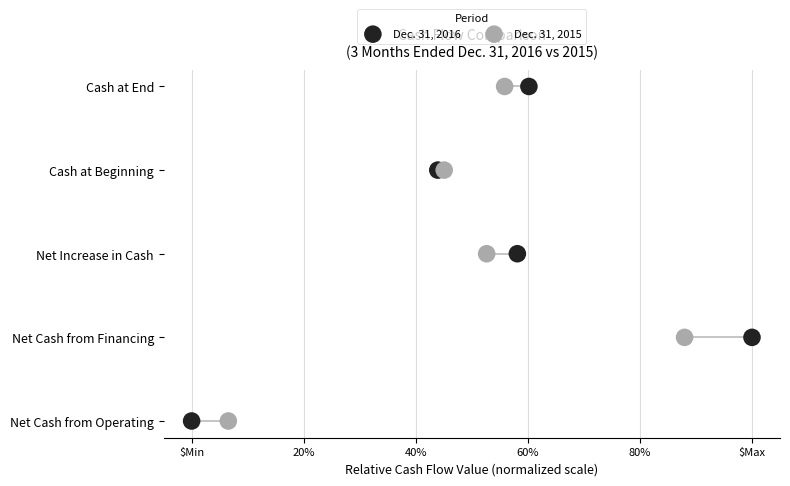

What are all the series names shown in the legend?

Dec. 31, 2016, Dec. 31, 2015